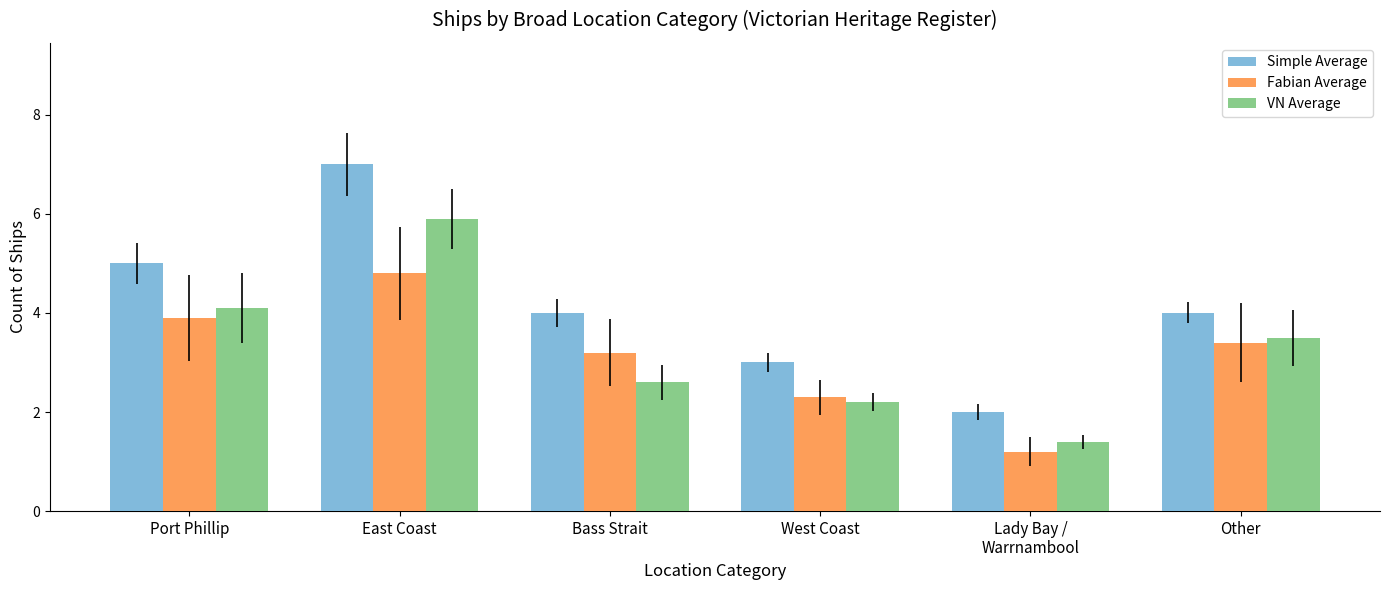

Are the bars horizontal?

No